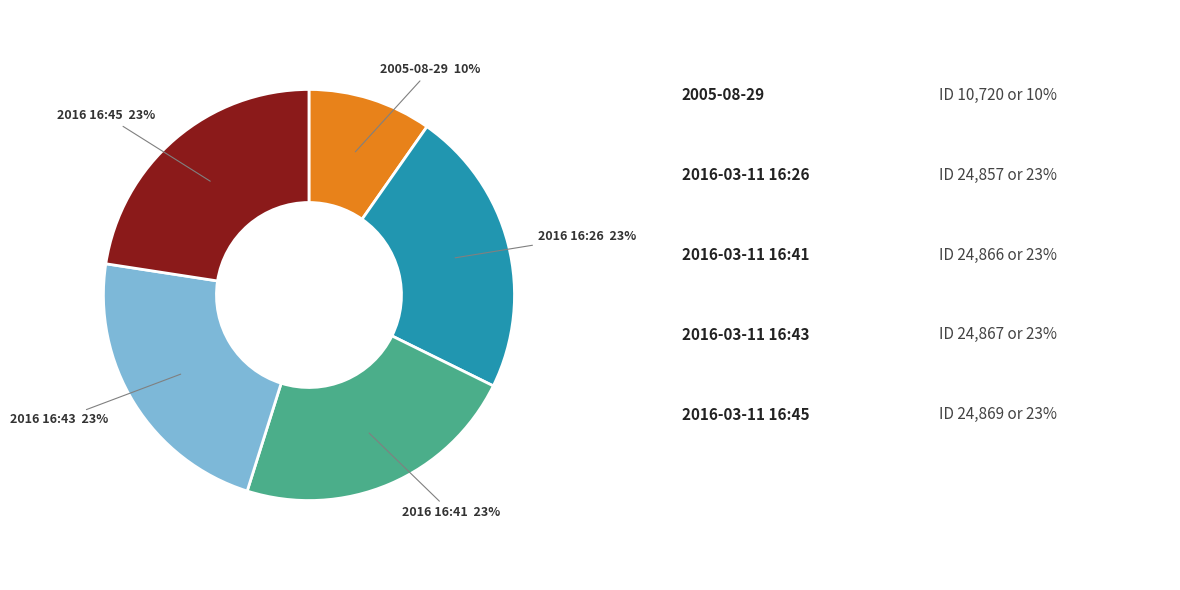

To the nearest percent, what is the difference between the largest and smallest slice percentages?

13%